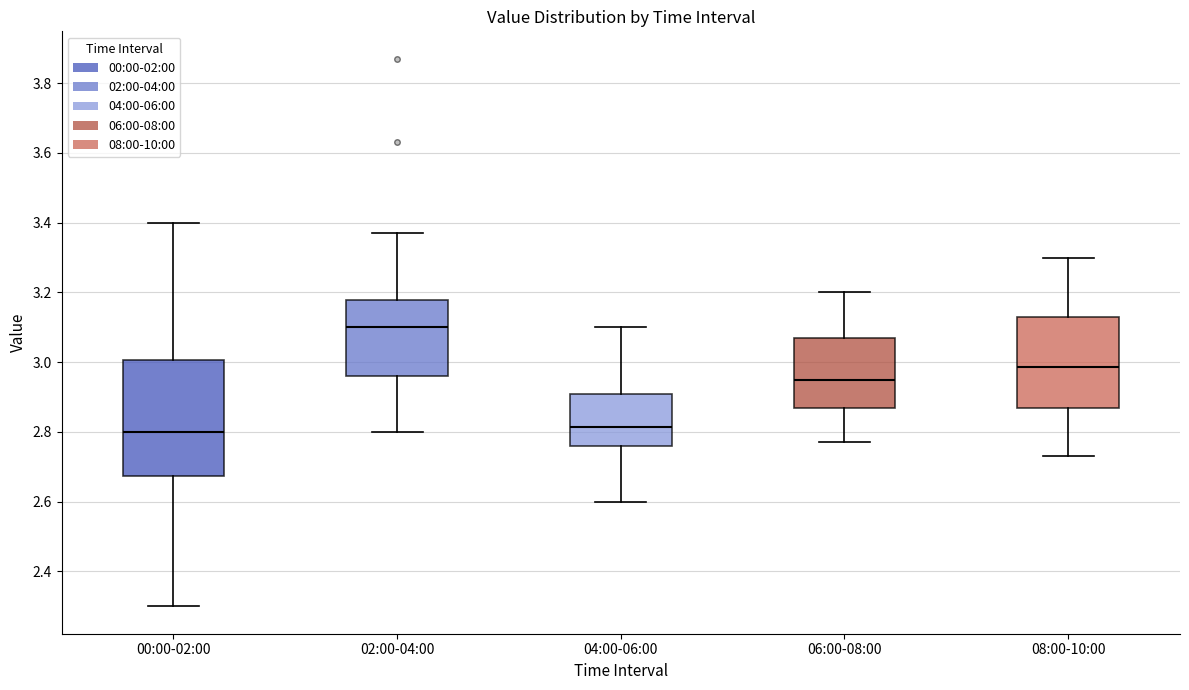

Where does the lower whisker of the box for 00:00-02:00 end on the y-axis? The values are not printed on the chart, so give them approximately, as read against the axis.

2.30